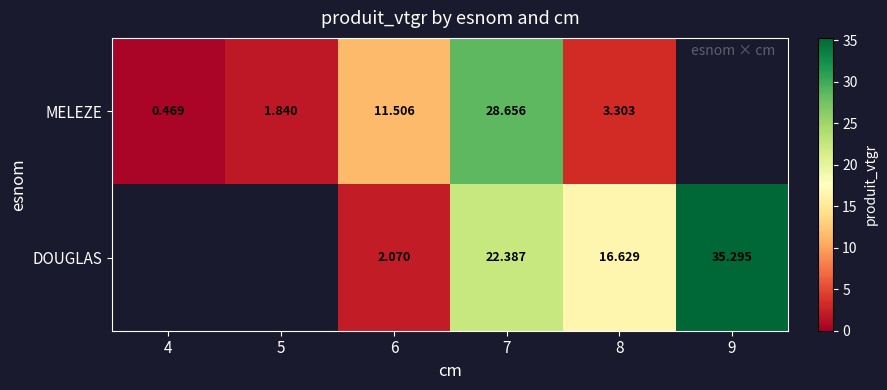

At 6, list the series in order from largest to smallest.

MELEZE, DOUGLAS